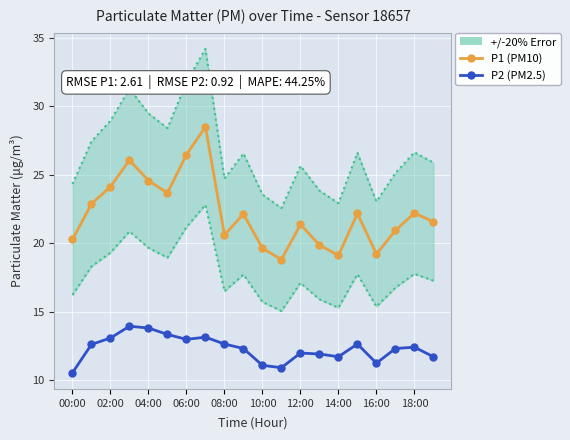

What is the difference between the second highest and minimum values in the P2 (PM2.5) series?

3.3